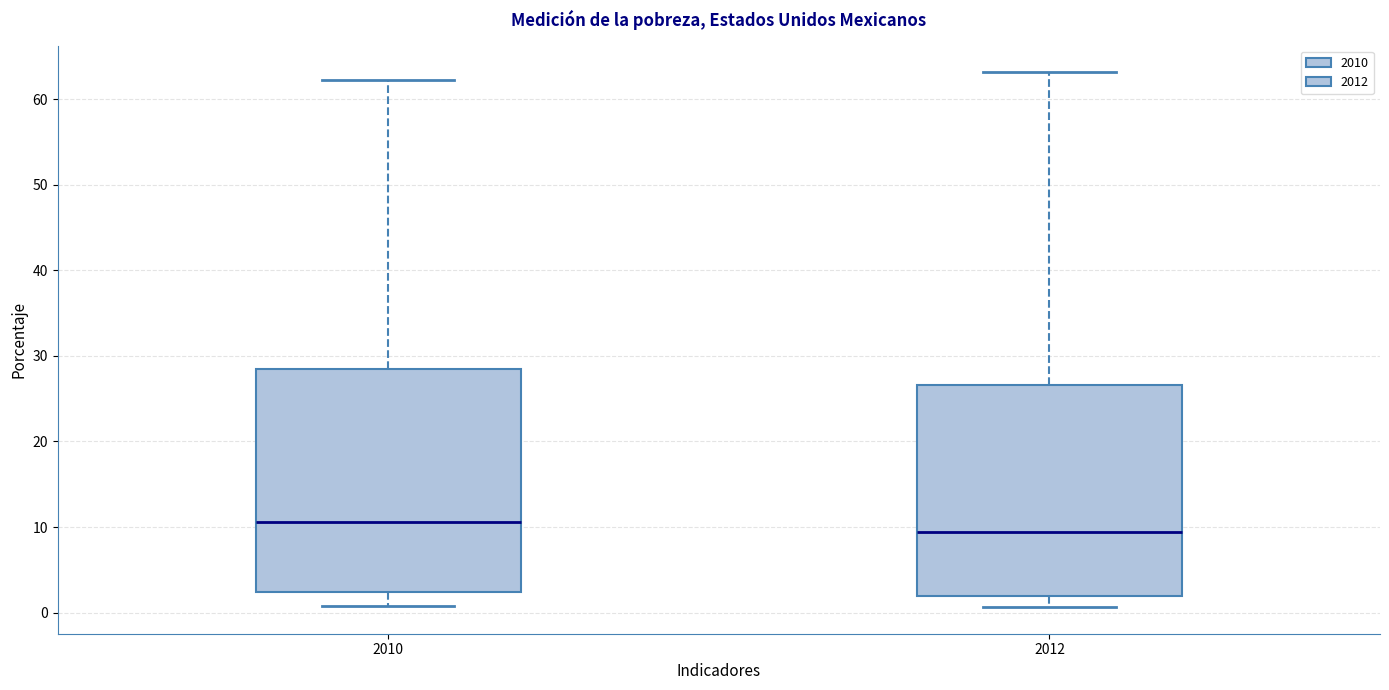

Reading left to right, transcribe this box plot: for each box, give where its median line is, the range the box spans, and where its two whiskers end, as read against the y-axis. The values are not printed on the chart, so give them approximately, as read against the axis.

2010: median 11, box 2 to 28, whiskers 1 to 62
2012: median 9, box 2 to 27, whiskers 1 to 63